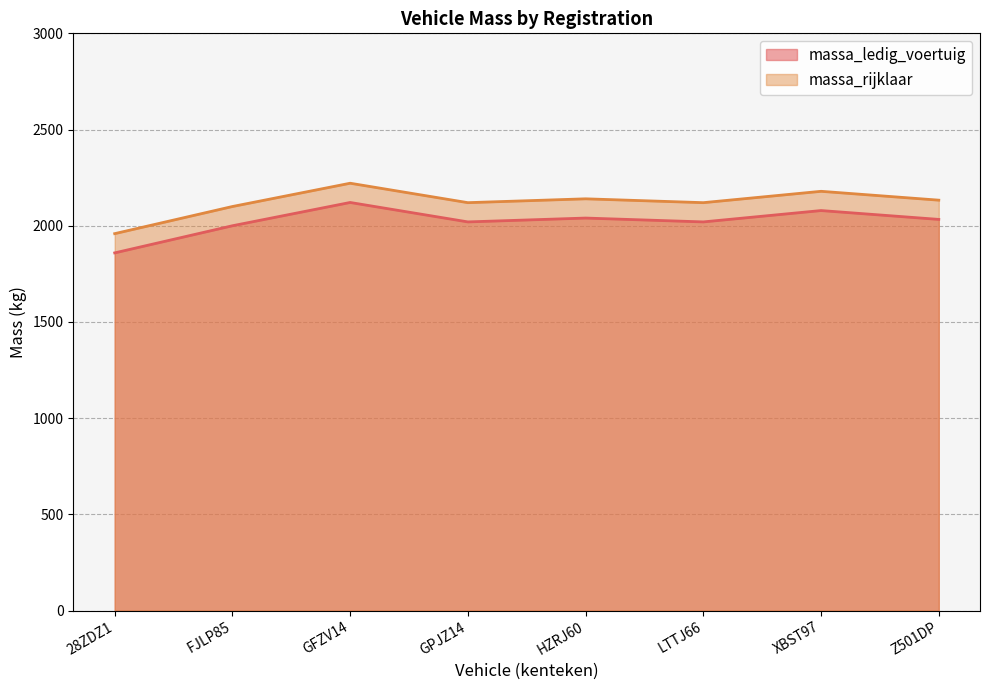

What is the difference between the highest and lowest values at FJLP85?

100